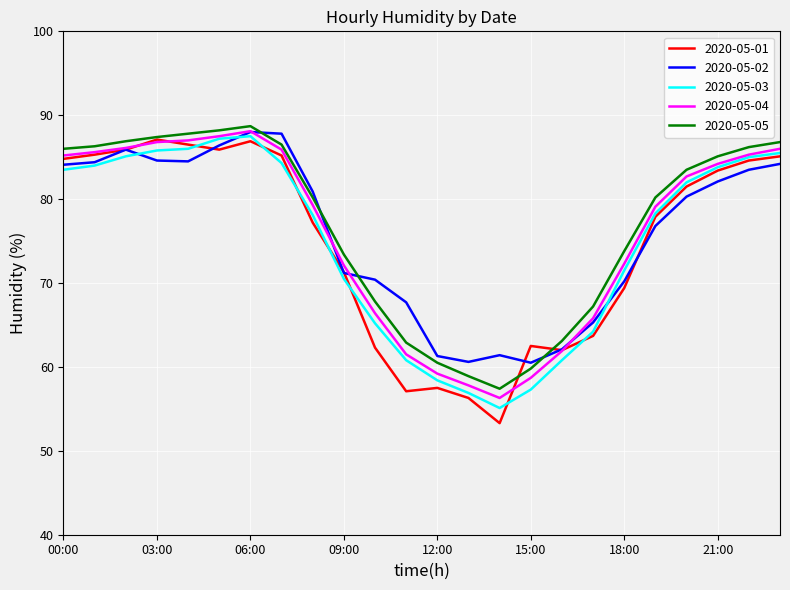

Which series has the largest range (max minus min)?

2020-05-01